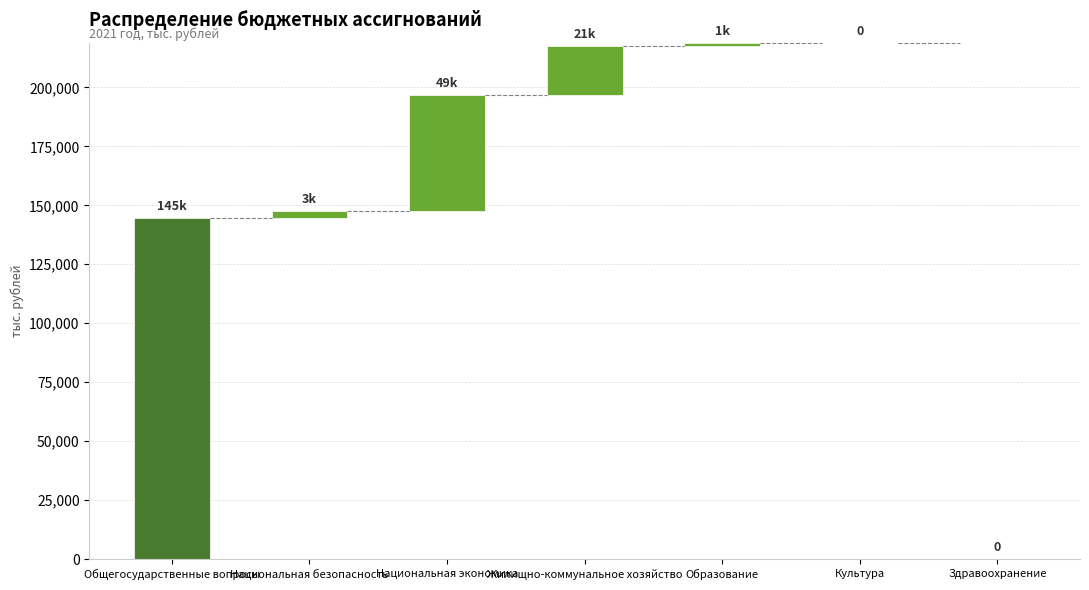

How many series are shown in this chart?

1